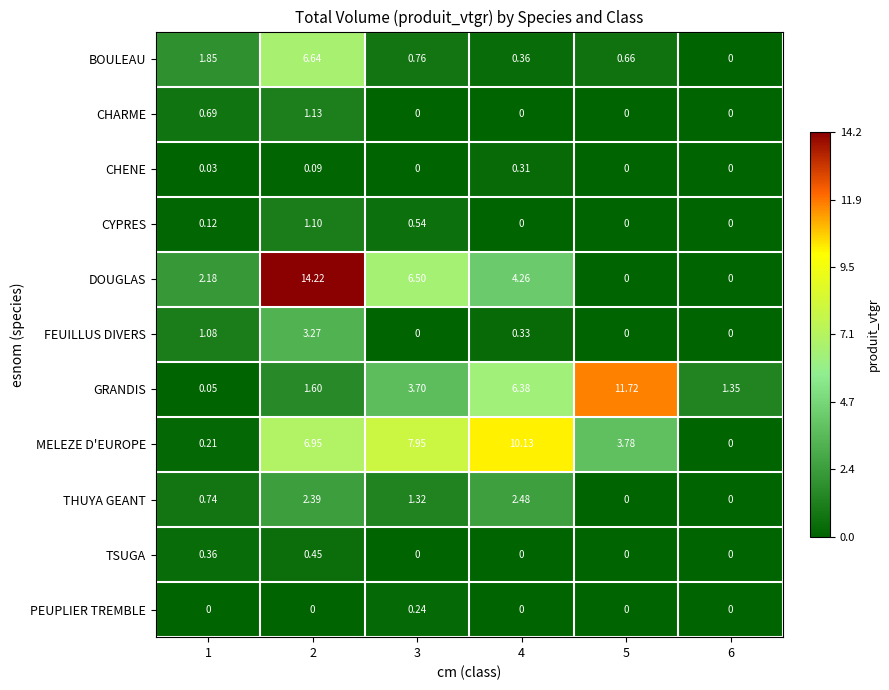

At which category is the sum across all series the highest?

2